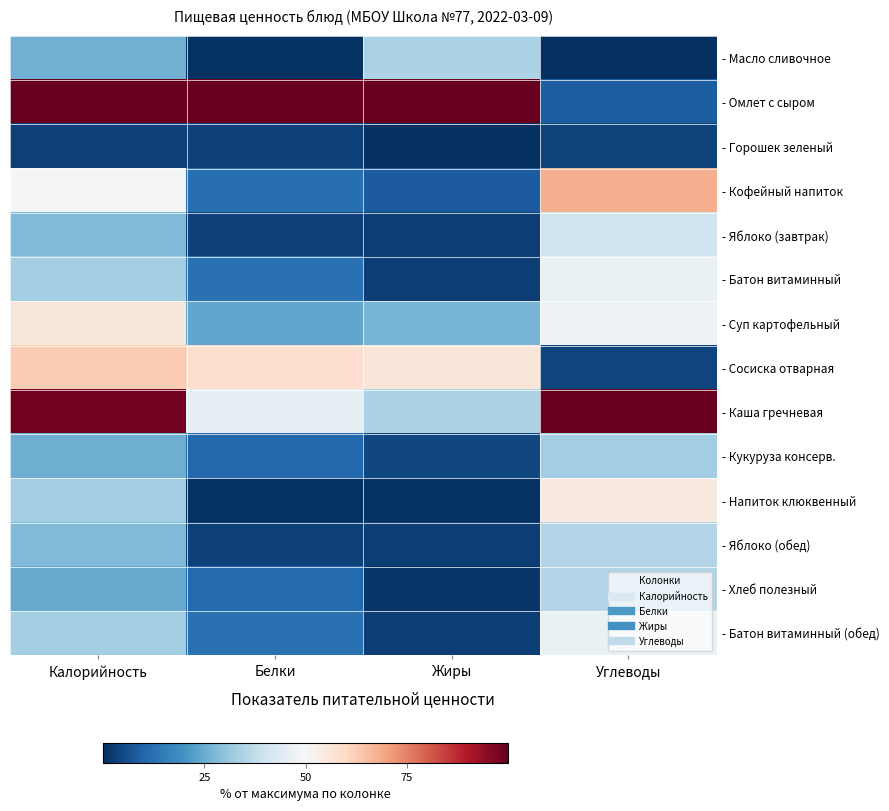

Reading right to left, extract all data points from this chart.

- Масло сливочное: Углеводы=0.3	Жиры=34.1	Белки=0.5	Калорийность=25.8
- Омлет с сыром: Углеводы=8.7	Жиры=100.0	Белки=100.0	Калорийность=100.0
- Горошек зеленый: Углеводы=3.6	Жиры=0.0	Белки=3.2	Калорийность=3.1
- Кофейный напиток: Углеводы=68.3	Жиры=8.4	Белки=12.2	Калорийность=48.8
- Яблоко (завтрак): Углеводы=40.2	Жиры=2.8	Белки=3.2	Калорийность=27.7
- Батон витаминный: Углеводы=46.7	Жиры=2.8	Белки=12.8	Калорийность=32.8
- Суп картофельный: Углеводы=47.5	Жиры=26.6	Белки=23.9	Калорийность=55.5
- Сосиска отварная: Углеводы=4.1	Жиры=56.1	Белки=58.5	Калорийность=62.5
- Каша гречневая: Углеводы=100.0	Жиры=34.1	Белки=45.2	Калорийность=98.0
- Кукуруза консерв.: Углеводы=32.8	Жиры=4.7	Белки=10.6	Калорийность=25.4
- Напиток клюквенный: Углеводы=54.4	Жиры=0.5	Белки=0.5	Калорийность=32.4
- Яблоко (обед): Углеводы=35.2	Жиры=2.8	Белки=3.2	Калорийность=27.7
- Хлеб полезный: Углеводы=35.2	Жиры=1.4	Белки=11.2	Калорийность=24.6
- Батон витаминный (обед): Углеводы=46.7	Жиры=2.8	Белки=12.8	Калорийность=32.8